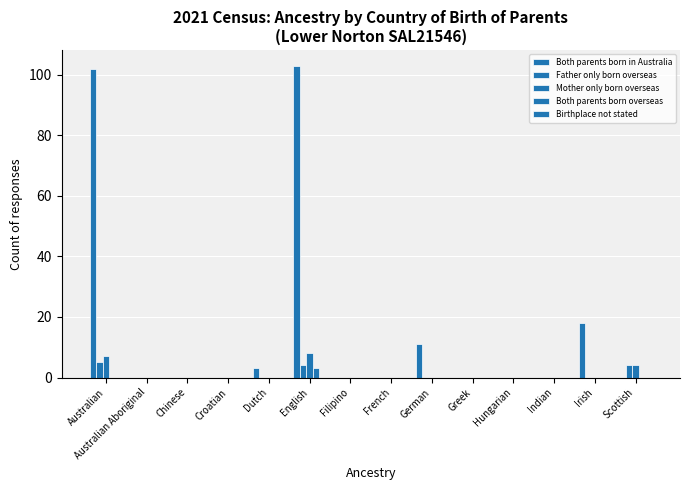

What position from the left is Indian?

12